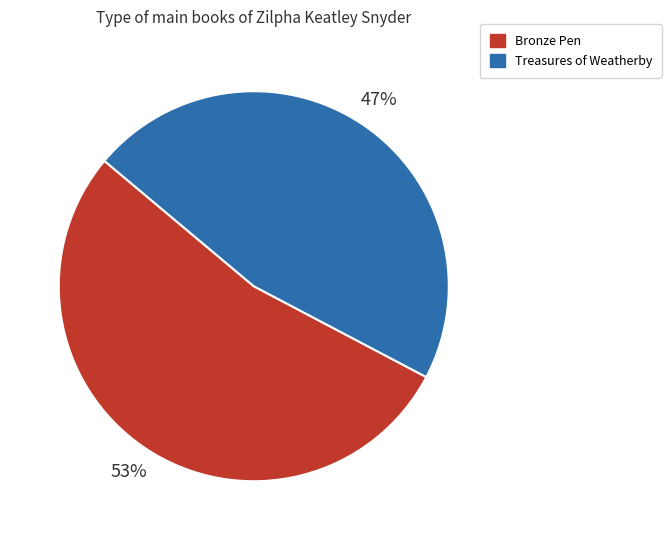

True or false: Treasures of Weatherby accounts for 54% of the total.

False